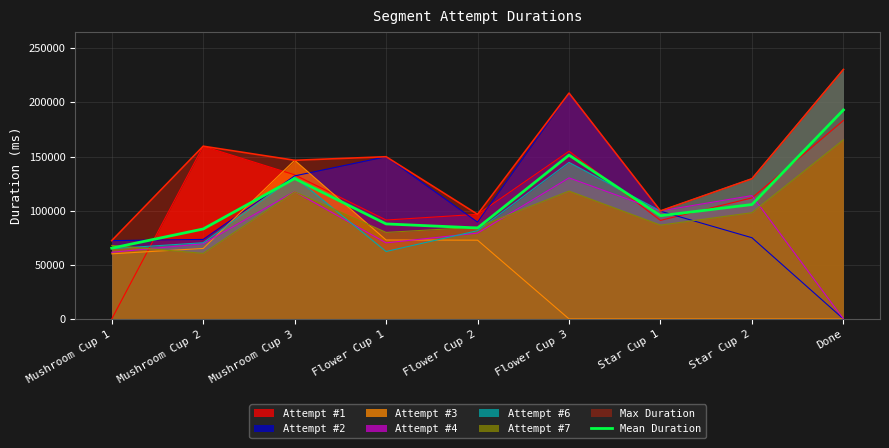

What is the label of the 2nd point from the left?

Mushroom Cup 2